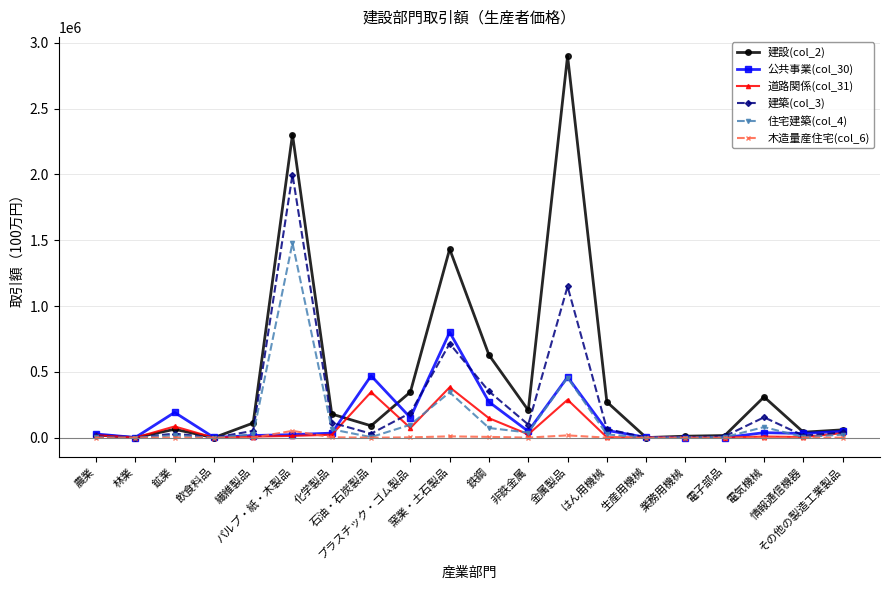

What are all the series names shown in the legend?

建設(col_2), 公共事業(col_30), 道路関係(col_31), 建築(col_3), 住宅建築(col_4), 木造量産住宅(col_6)